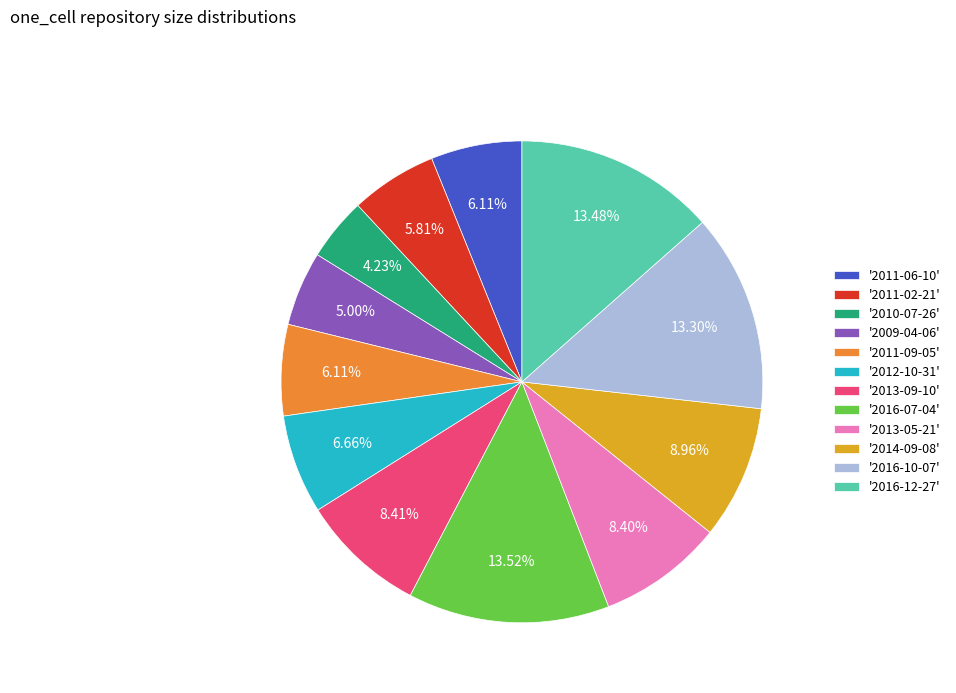

Does '2016-10-07' account for over 50% of the chart?

No